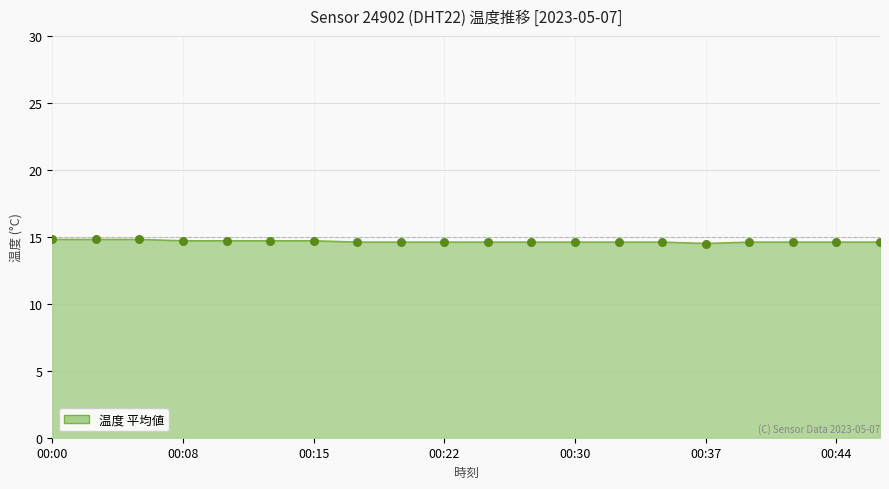

What is the greatest value displayed?

14.8